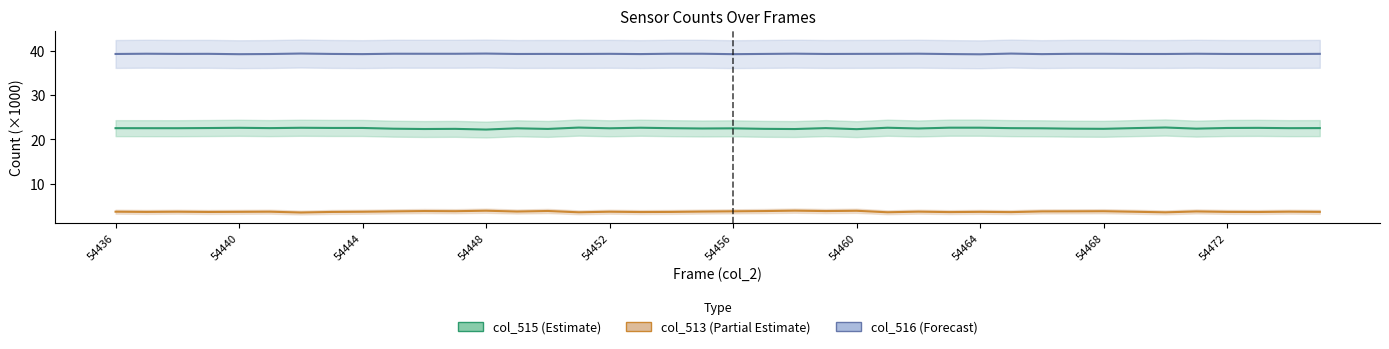

Is the value of col_513 at 54452 greater than the value of col_516 at 54444?

No